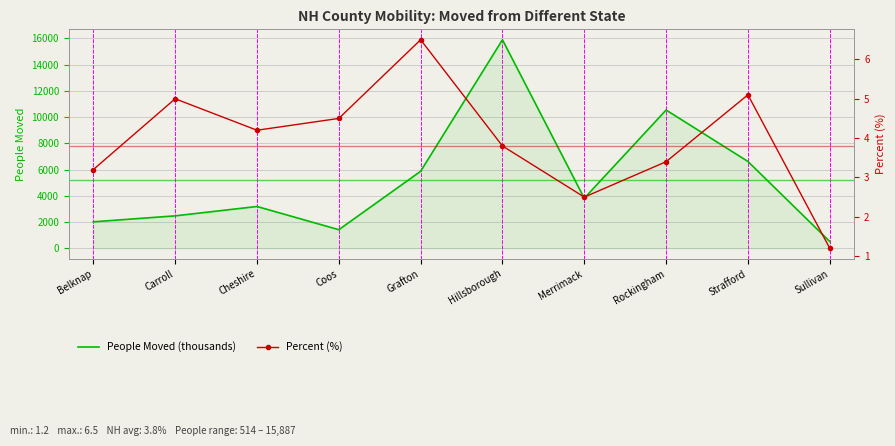

How many lines are shown in the chart?

2